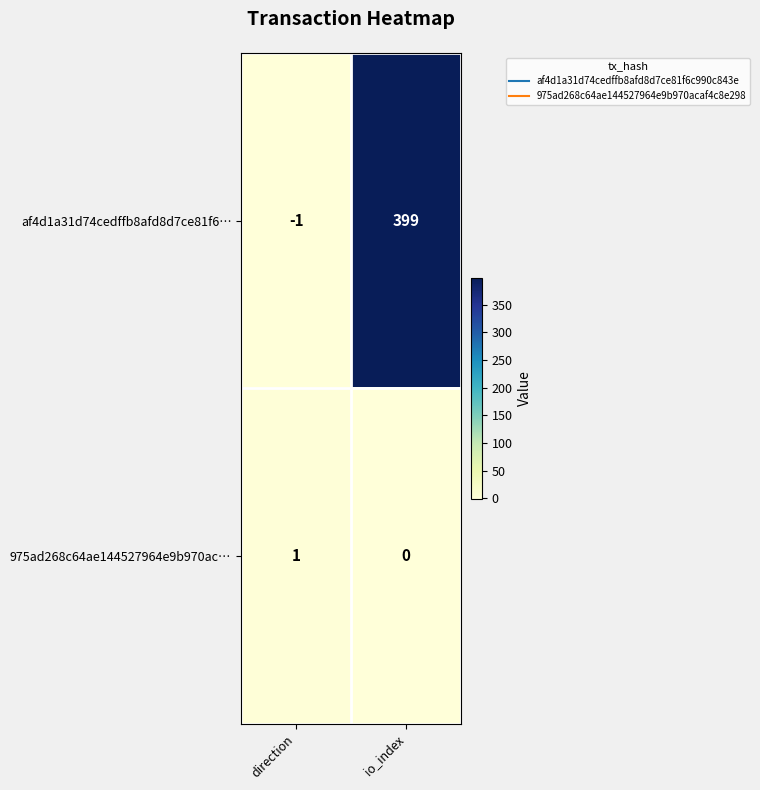

List the series in order of their peak value, lowest first.

975ad268c64ae144527964e9b970ac…, af4d1a31d74cedffb8afd8d7ce81f6…